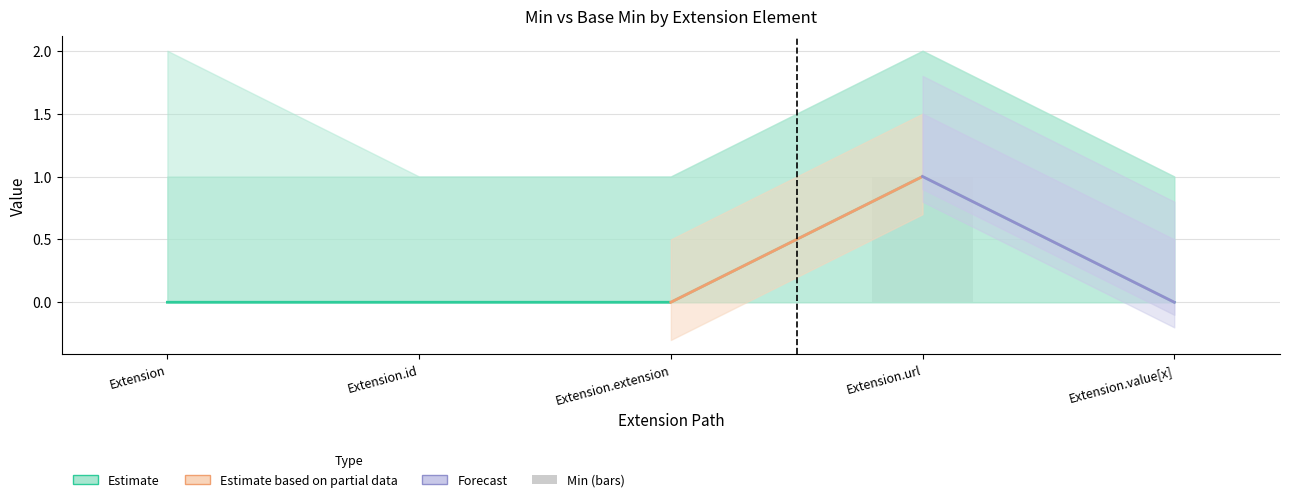

What is the label of the 3rd bar from the left?

Extension.extension